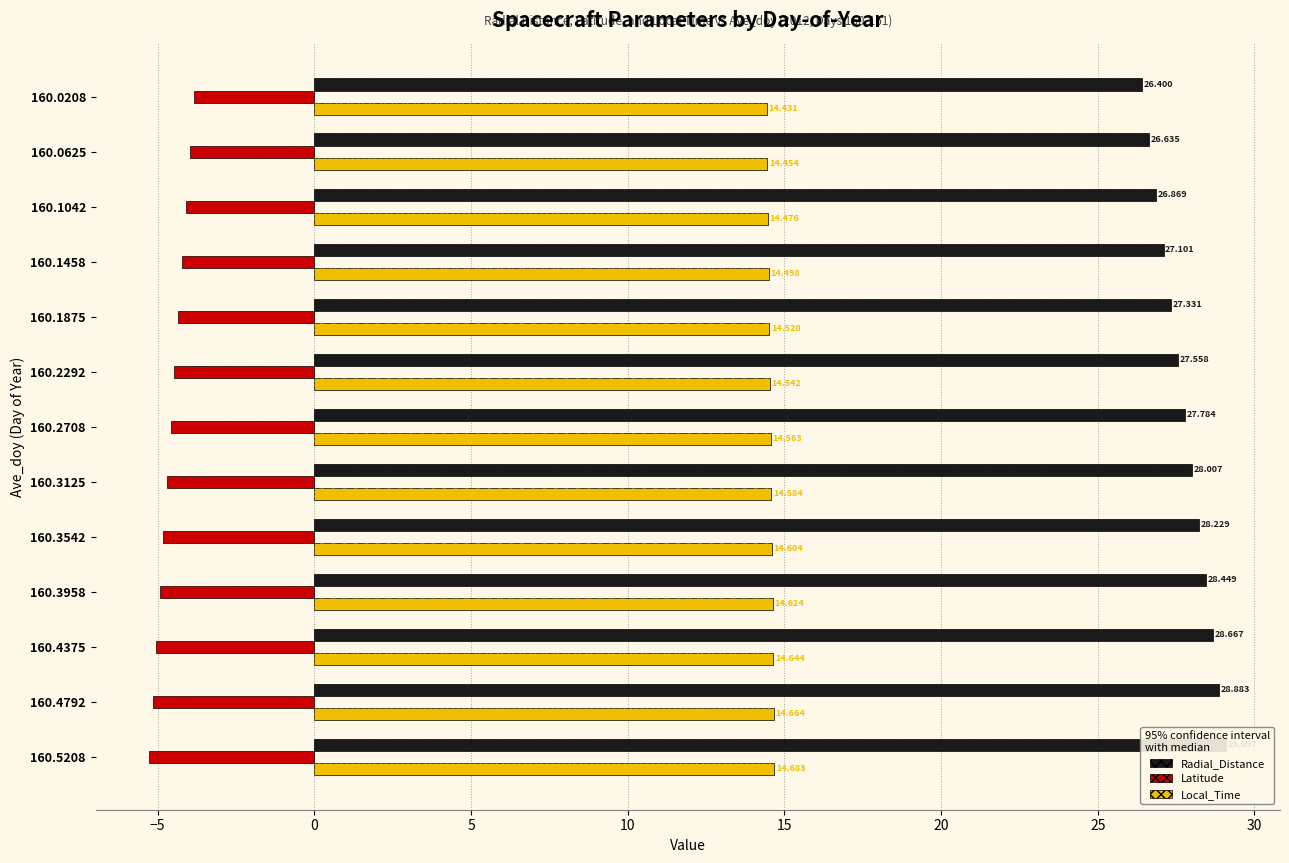

What is the average value of the Radial_Distance series?

27.8